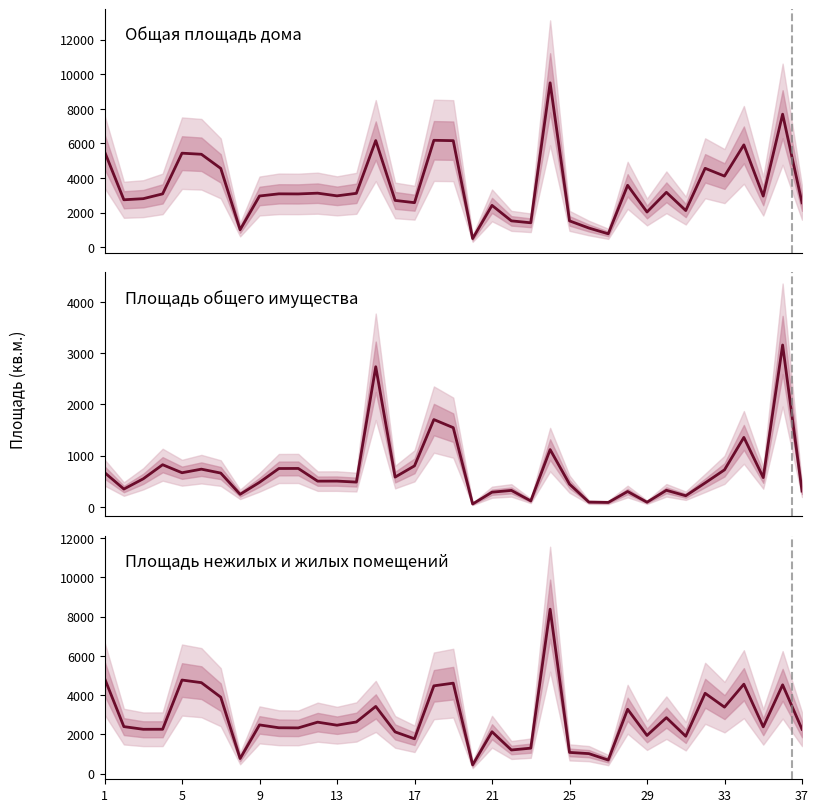

How many categories are shown in the chart?

37